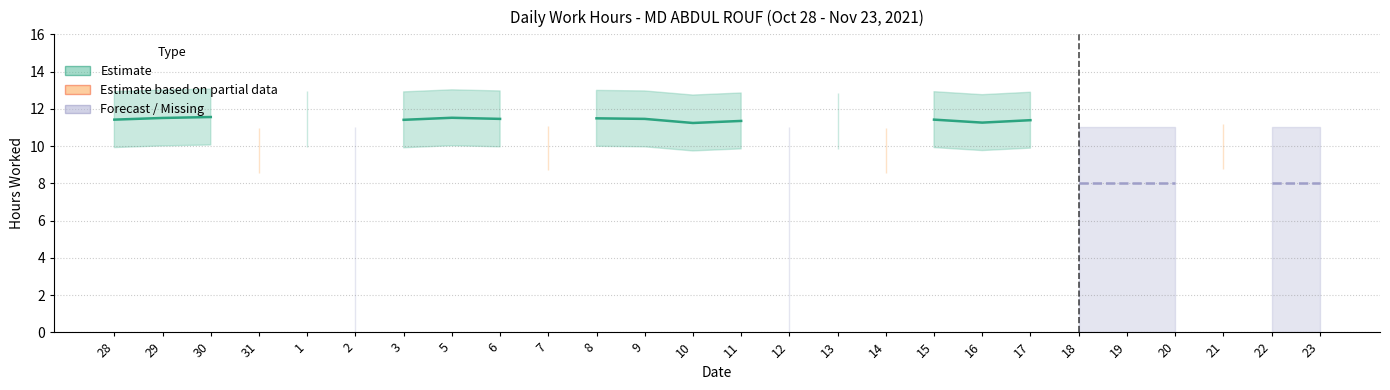

List the labels in order of Estimate value, largest first.

30, 29, 31, 2, 5, 1, 7, 8, 6, 9, 28, 11, 12, 13, 14, 15, 3, 17, 10, 18, 19, 20, 21, 22, 23, 16